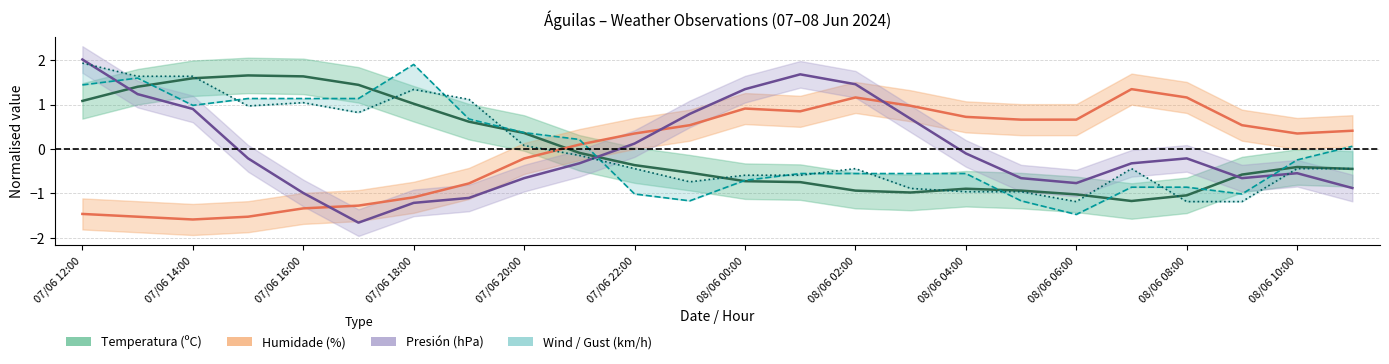

Where does the Velocidade do vento (km/h) series first go above 0?

07/06 12:00